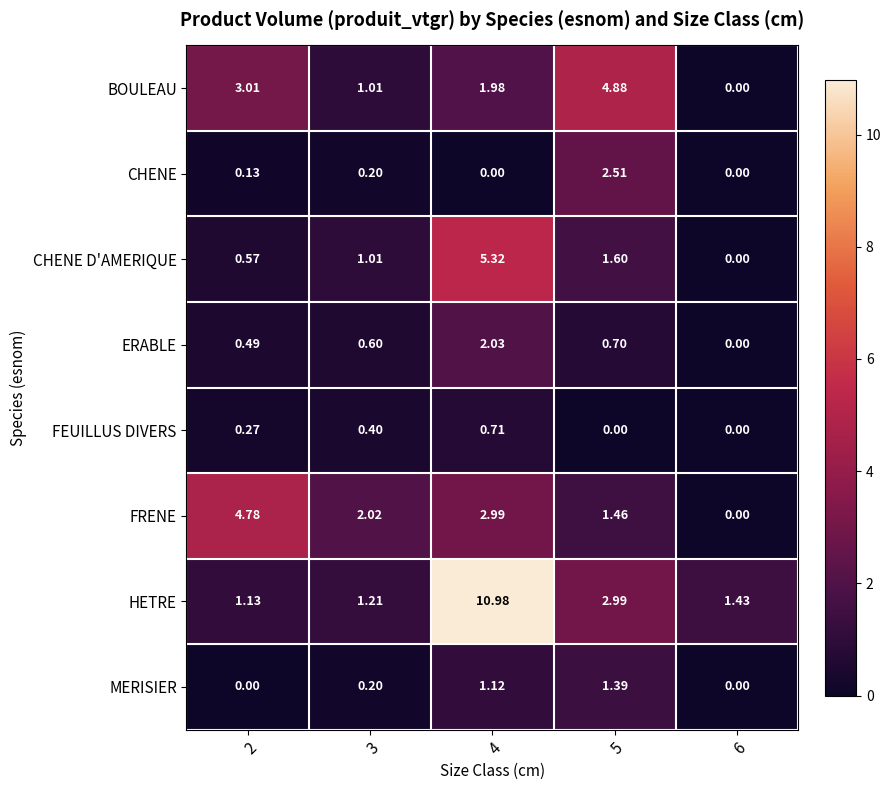

Rank the series at 2 from lowest to highest value.

MERISIER, CHENE, FEUILLUS DIVERS, ERABLE, CHENE D'AMERIQUE, HETRE, BOULEAU, FRENE